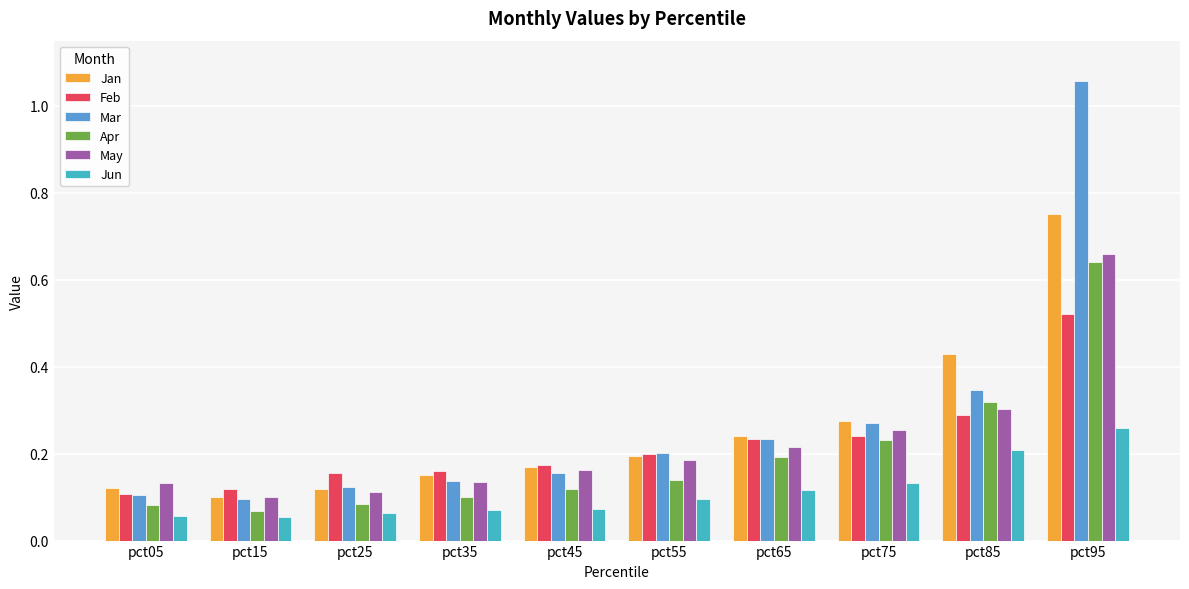

Between pct05 and pct85, which series saw the biggest shift?

Jan